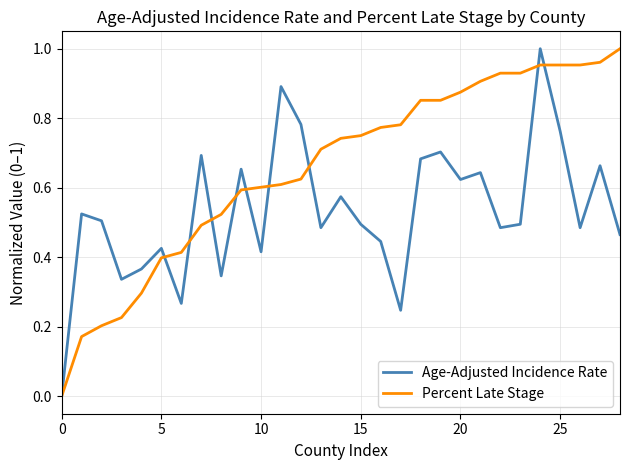

Rank the series by their average value, from lowest to highest.

Age-Adjusted Incidence Rate, Percent Late Stage